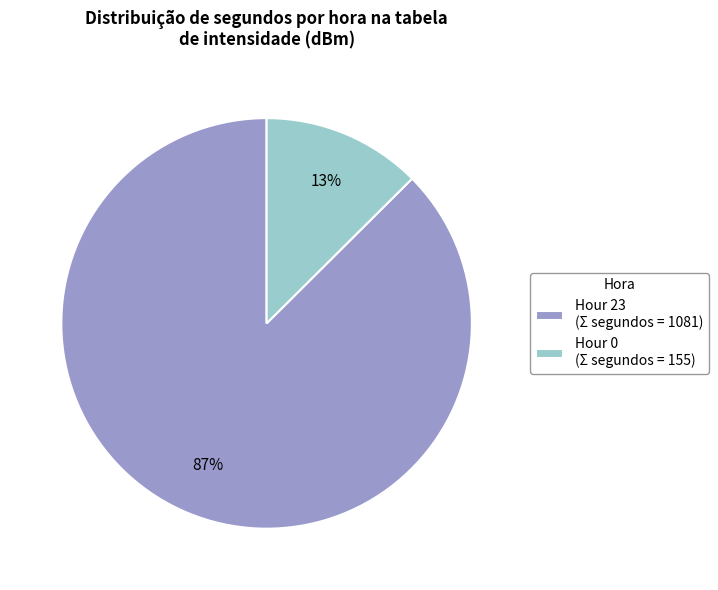

Count the number of slices in the pie.

2